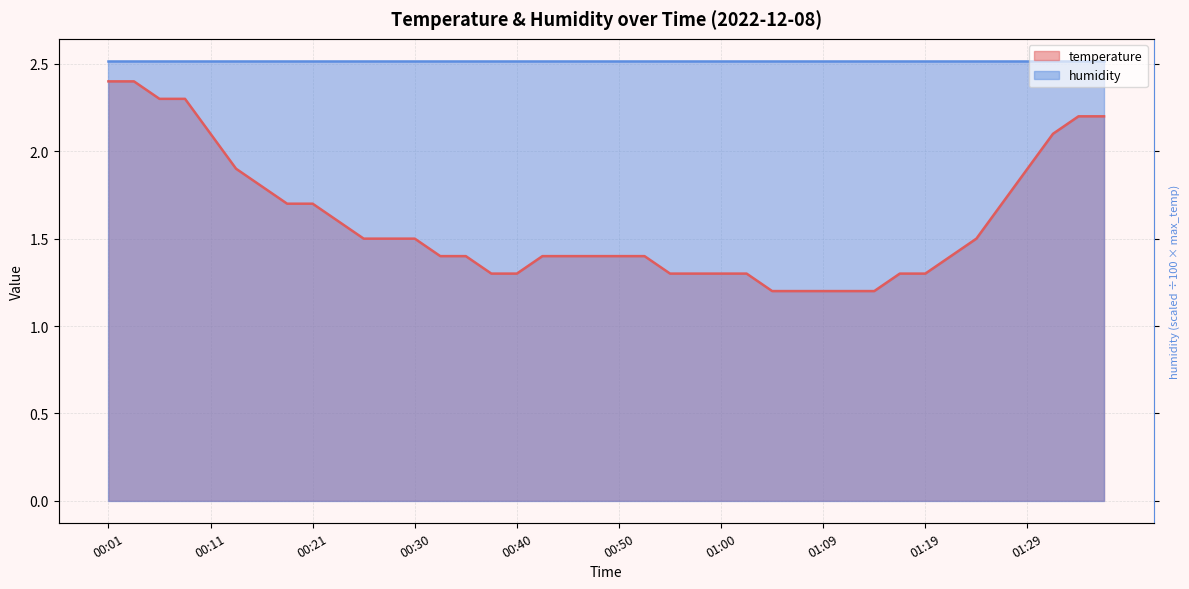

What is the sum of the values at 00:08 and 01:09?

3.5